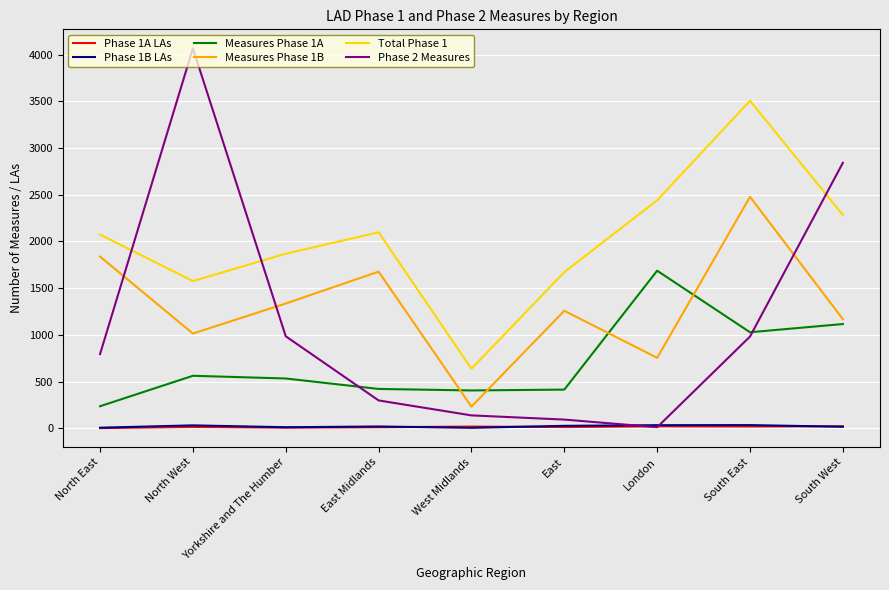

Which series has the widest spread of values?

Phase 2 Measures